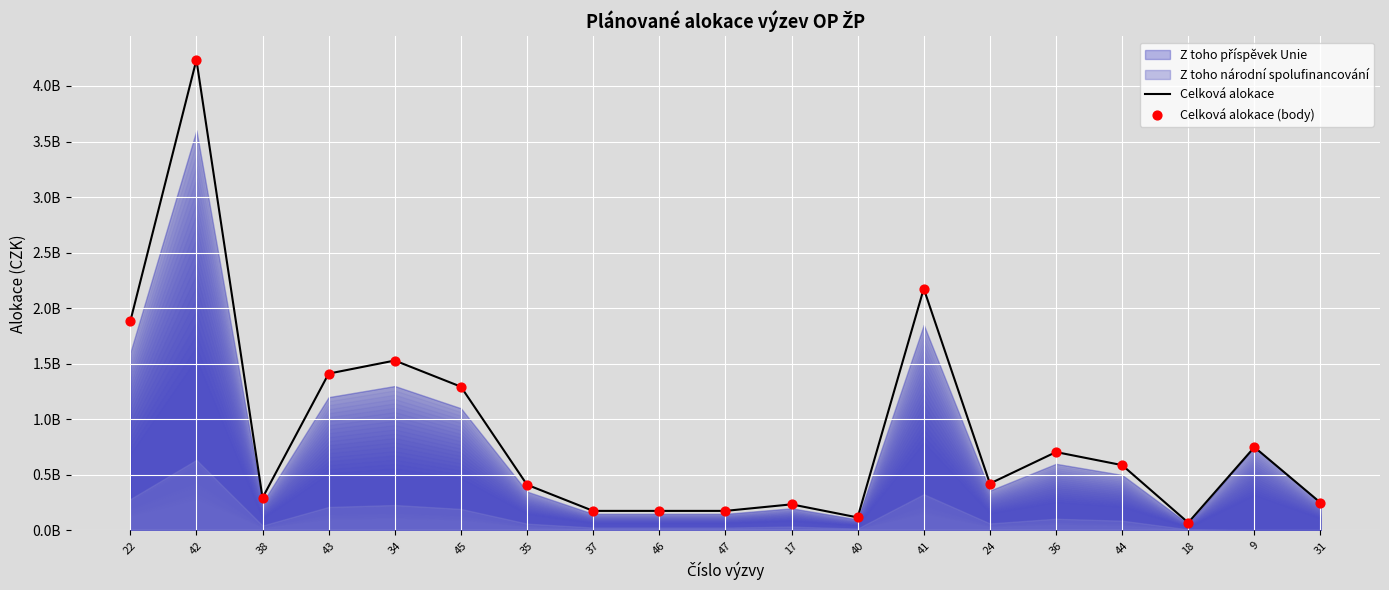

Which series reaches the maximum Y coordinate?

Celková alokace